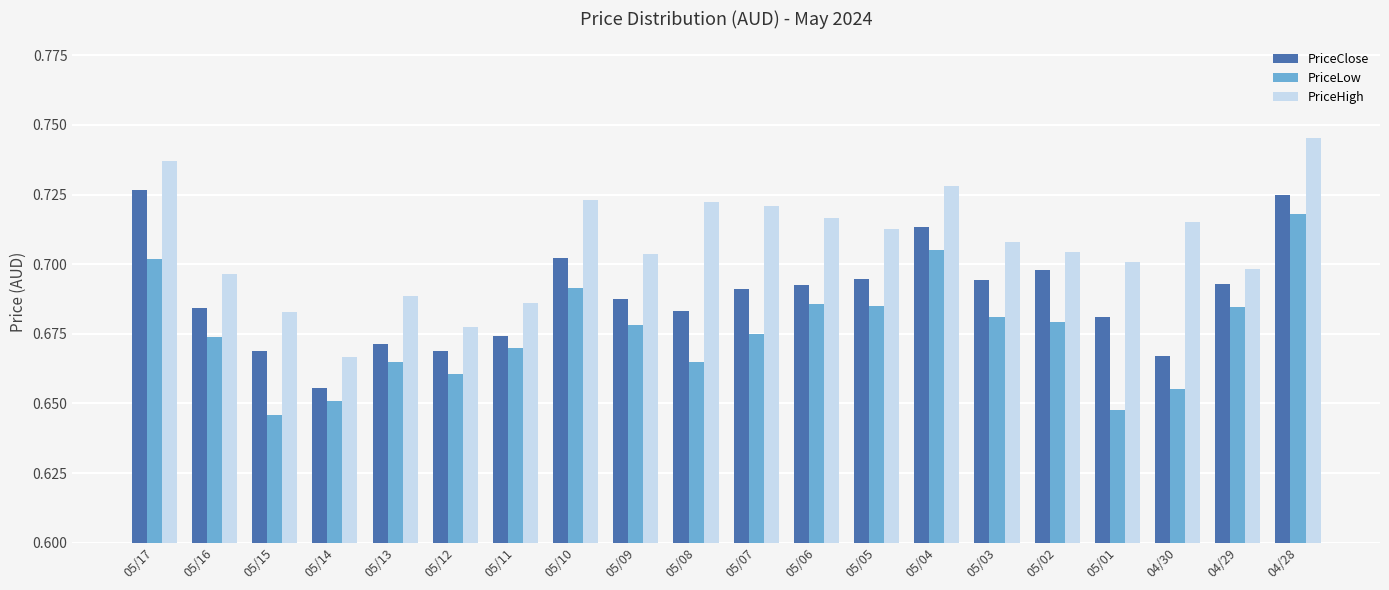

What is the total value across all series at 05/06?

2.1